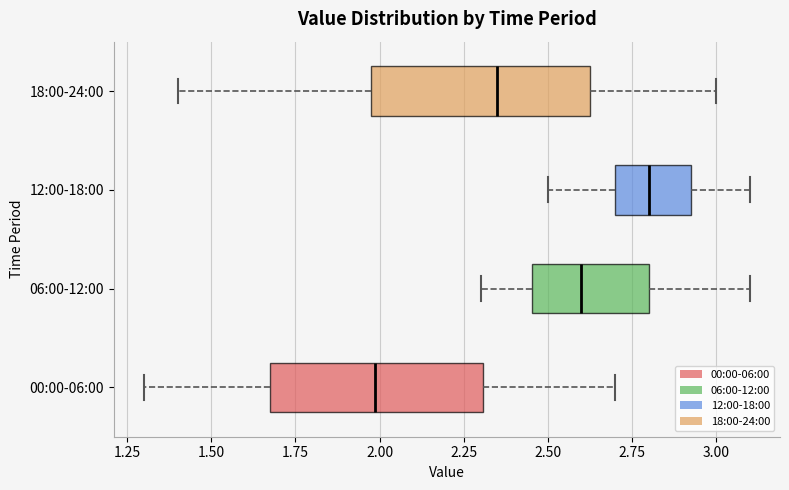

Which box has the furthest to the left median line?

00:00-06:00